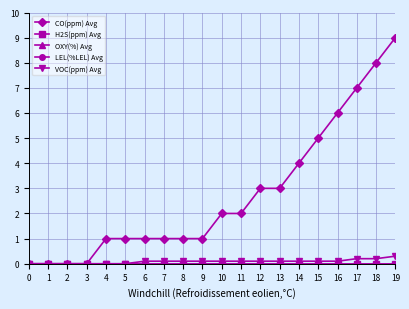

How many data points does each series have?

20